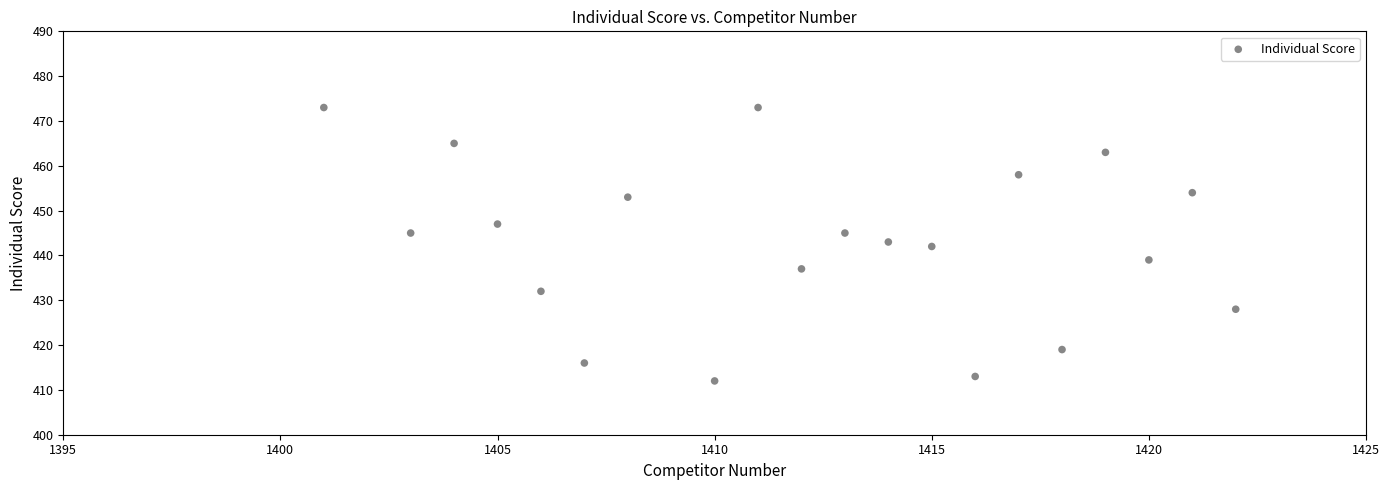

What is the range of X values (max minus min)?

21